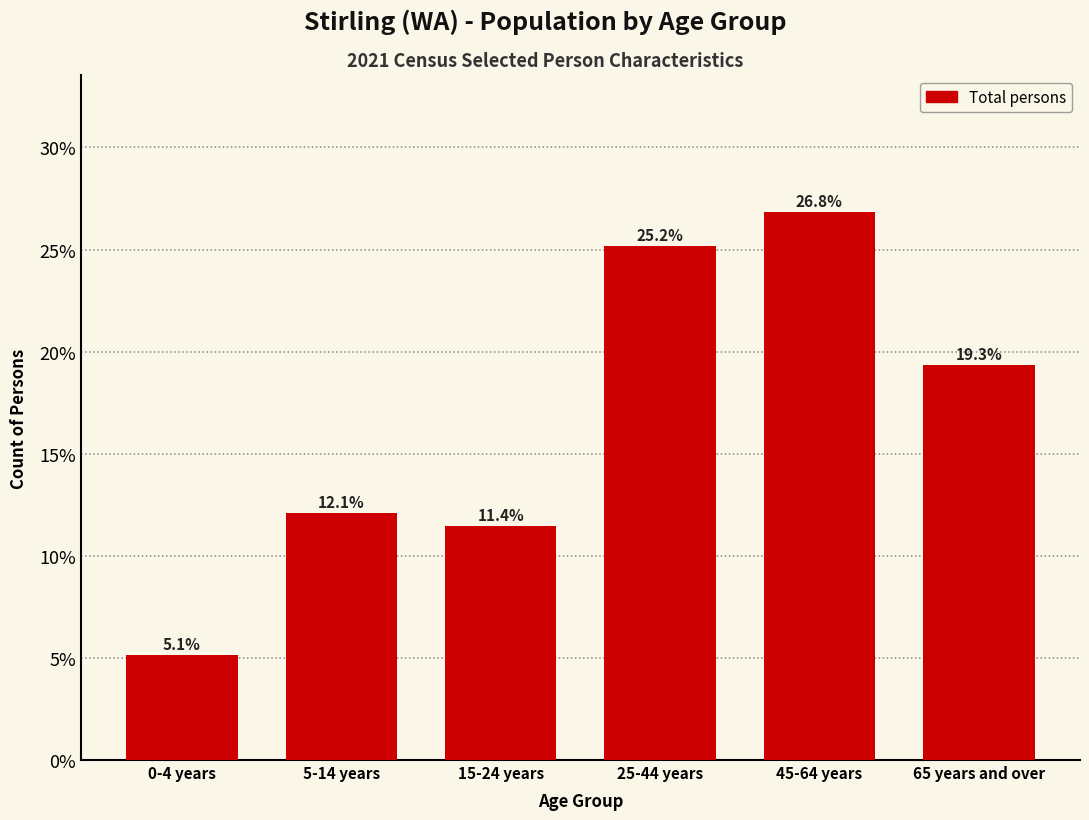

Reading left to right, list all the values displayed in this chart.

0-4 years=5.1	5-14 years=12.1	15-24 years=11.4	25-44 years=25.2	45-64 years=26.8	65 years and over=19.3